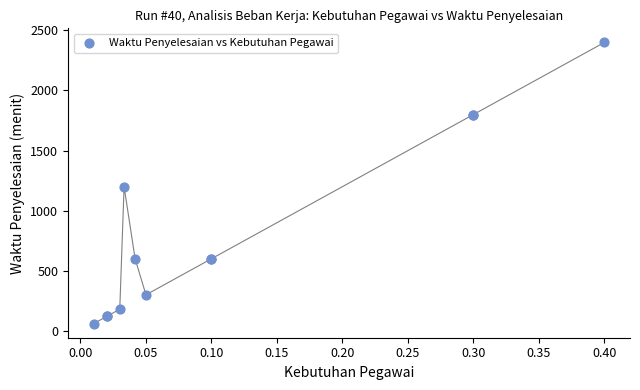

What Y value in the scatter plot is closest to 1230?

1200